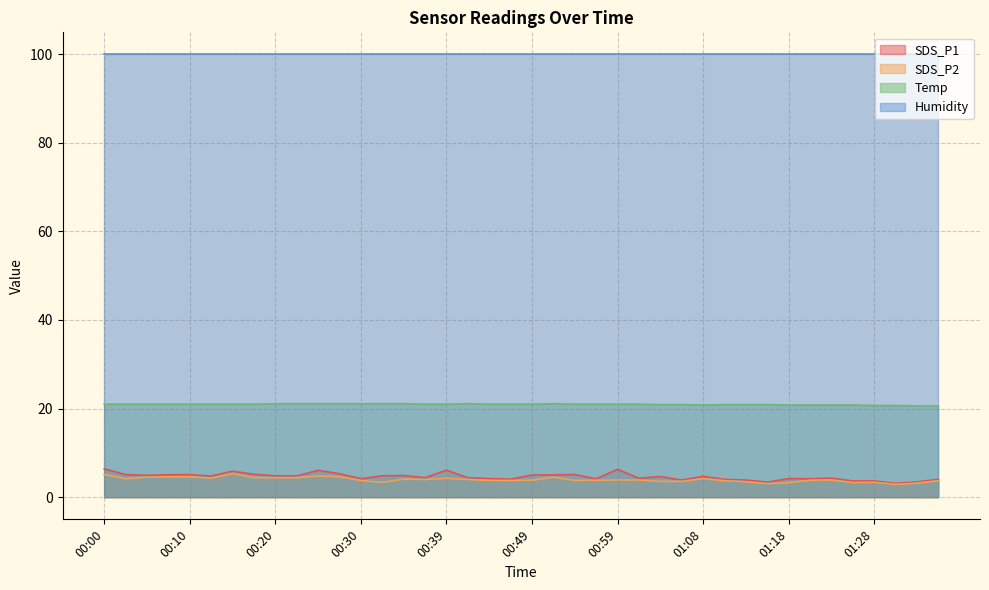

The Temp series shows 12.9 at 00:17. True or false?

False